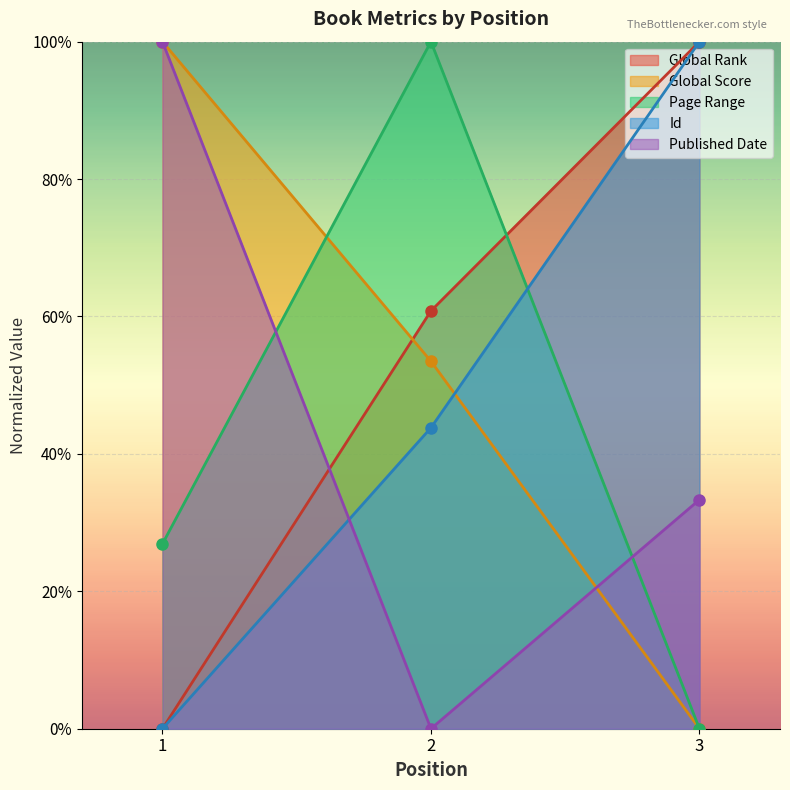

Count the number of categories in the chart.

3